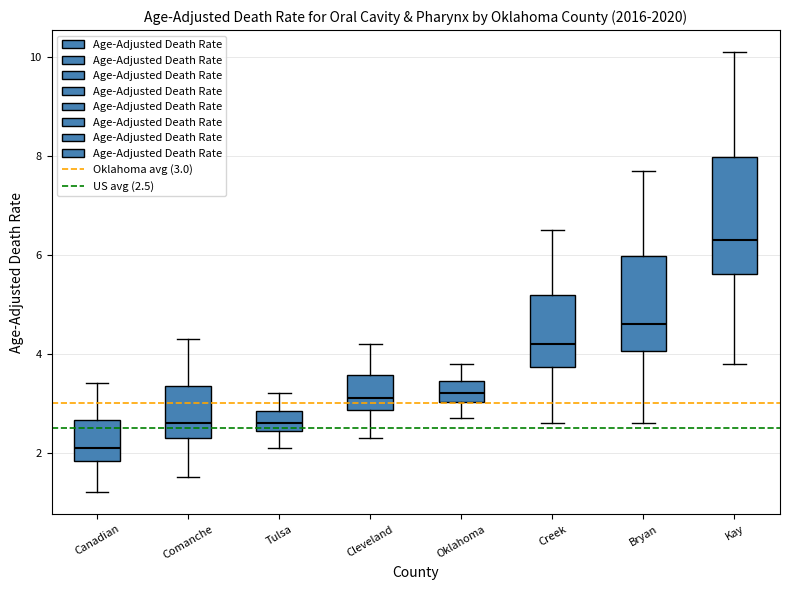

Reading left to right, read every box against the y-axis: the position of its median line, the range the box covers, and the ends of its whiskers. The values are not printed on the chart, so give them approximately, as read against the axis.

Canadian: median 2.2, box 1.8 to 2.6, whiskers 1.2 to 3.4
Comanche: median 2.6, box 2.4 to 3.4, whiskers 1.6 to 4.4
Tulsa: median 2.6, box 2.4 to 2.8, whiskers 2.2 to 3.2
Cleveland: median 3.2, box 2.8 to 3.6, whiskers 2.4 to 4.2
Oklahoma: median 3.2, box 3.0 to 3.4, whiskers 2.8 to 3.8
Creek: median 4.2, box 3.8 to 5.2, whiskers 2.6 to 6.6
Bryan: median 4.6, box 4.0 to 6.0, whiskers 2.6 to 7.8
Kay: median 6.4, box 5.6 to 8.0, whiskers 3.8 to 10.2